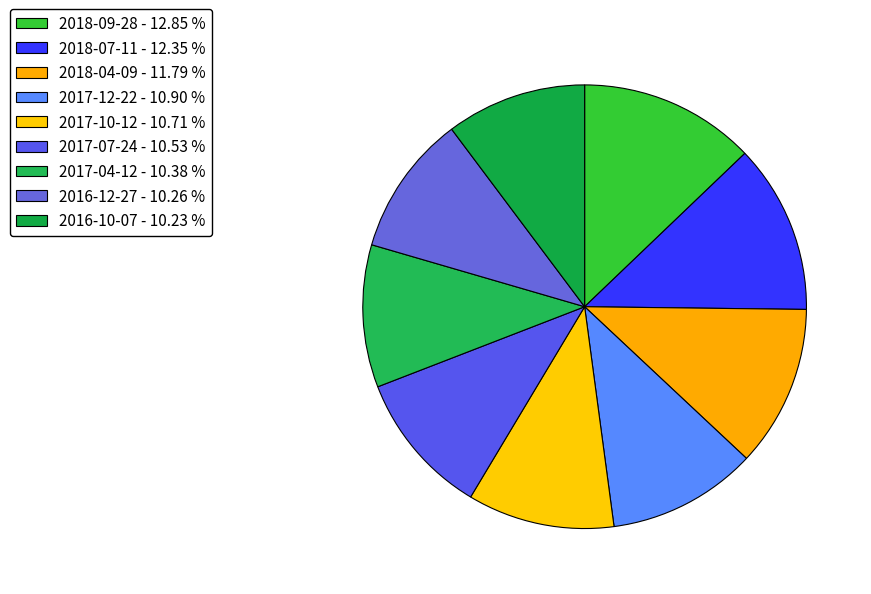

Which category has the biggest portion of the pie?

2018-09-28 - 12.85 %